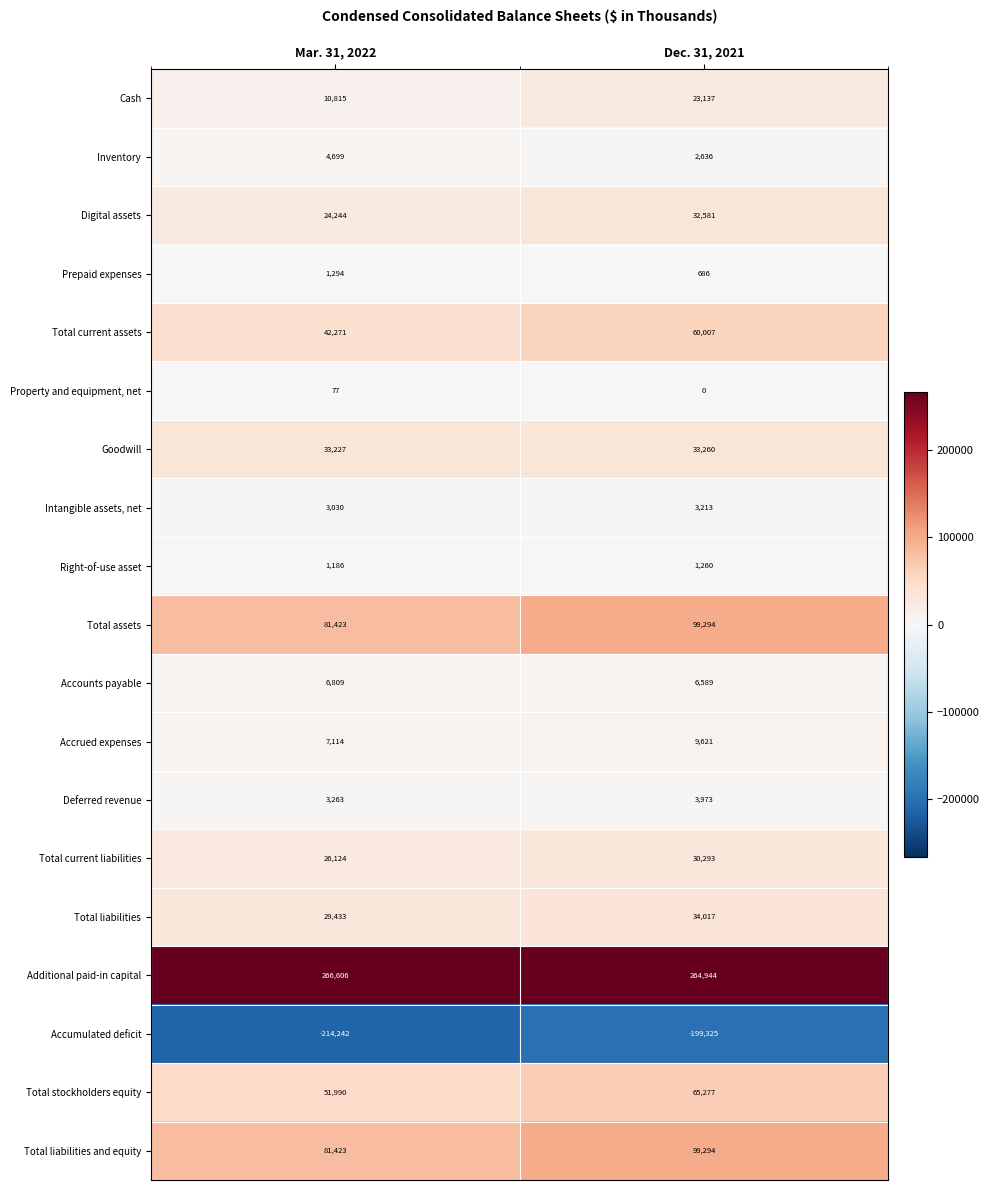

What is the difference between the highest and lowest values at Mar. 31, 2022?

480848